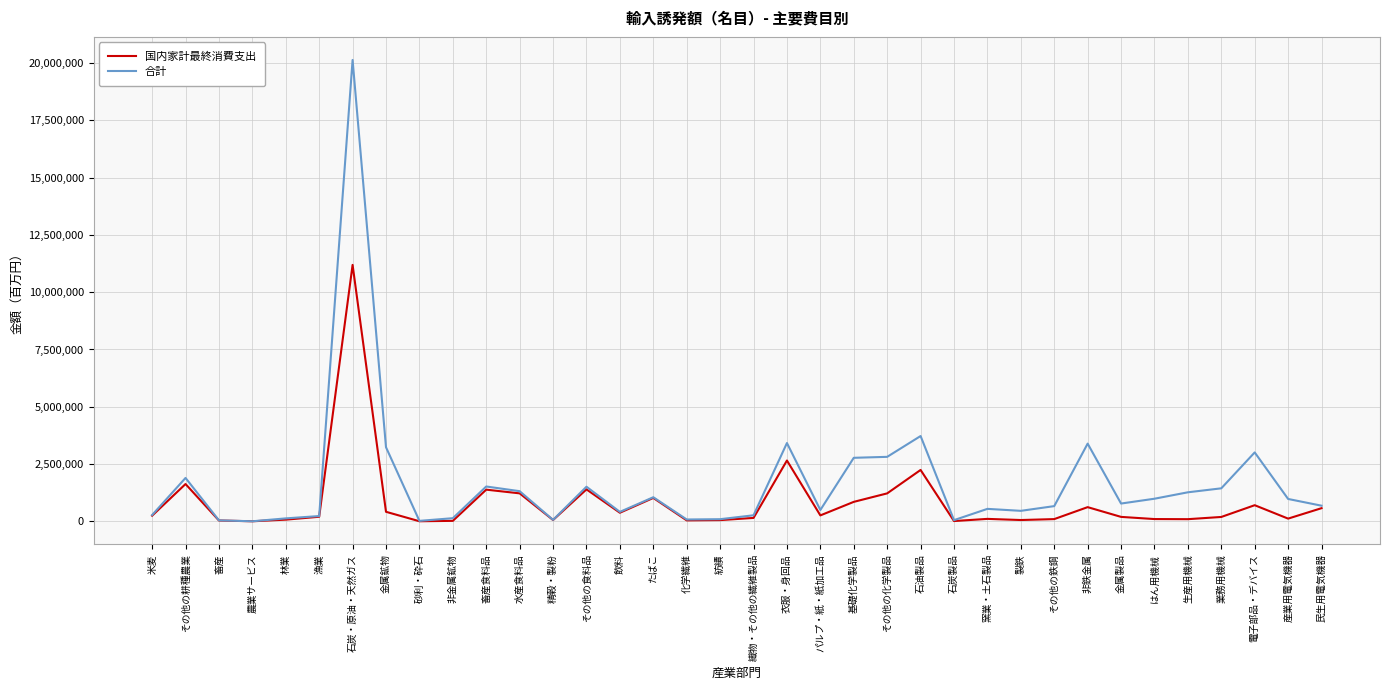

Read the 国内家計最終消費支出 value at 製鉄, to the nearest 50.

54850